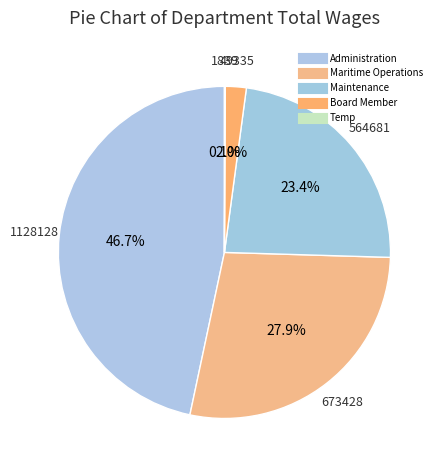

What percentage is the Maintenance slice, to the nearest percent?

23%